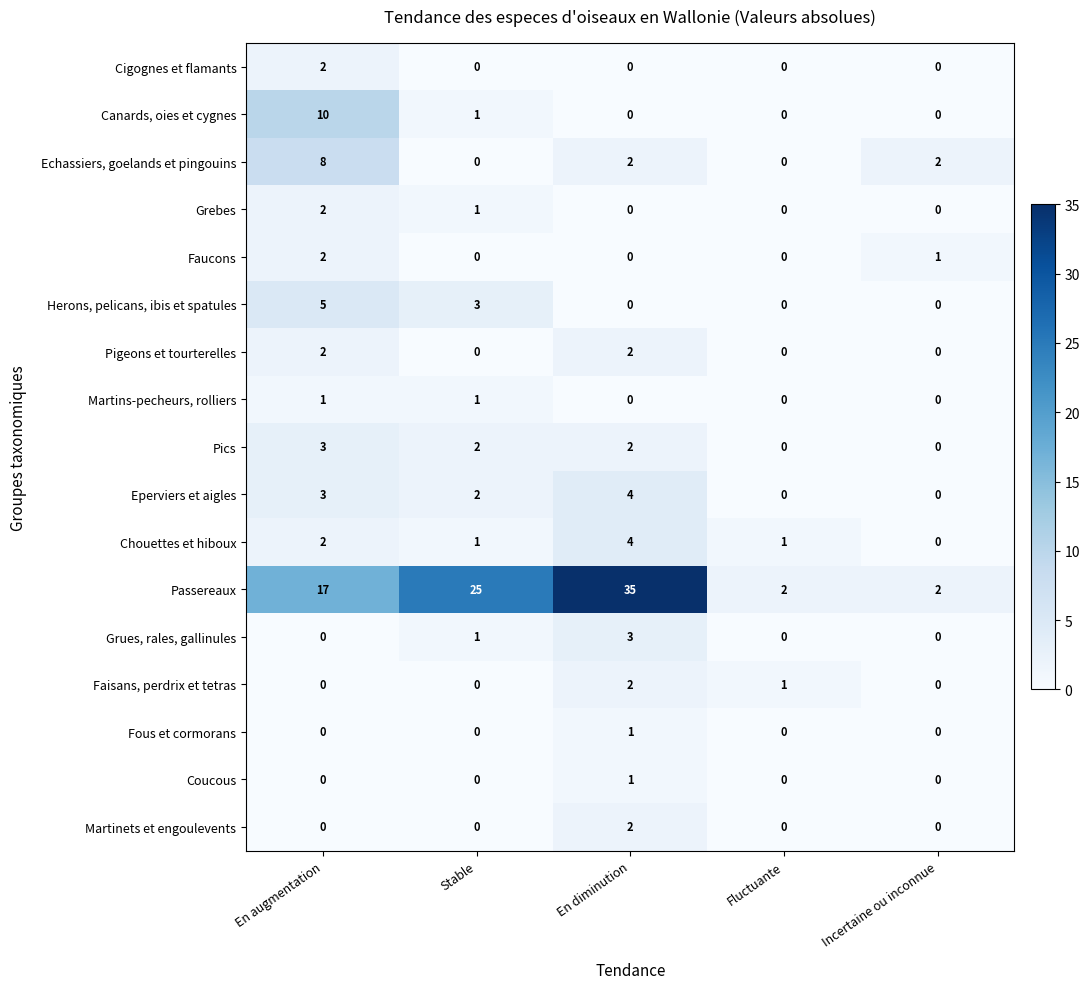

The Grebes series shows -1 at En diminution. True or false?

False